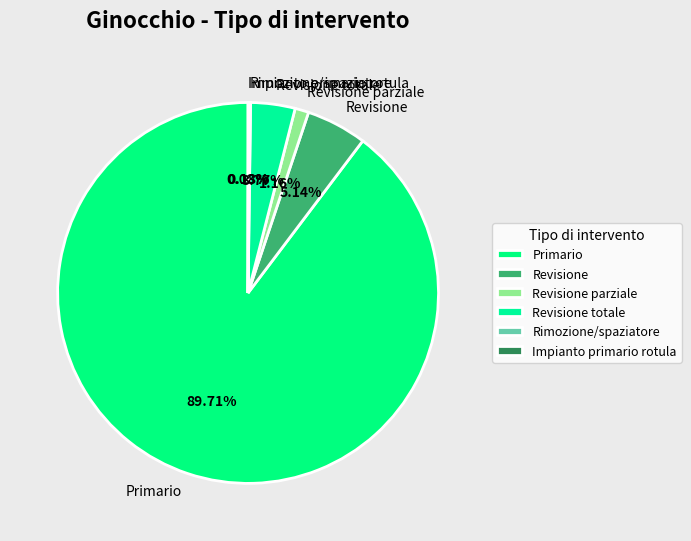

Is it true that Primario is 90% of the pie?

True